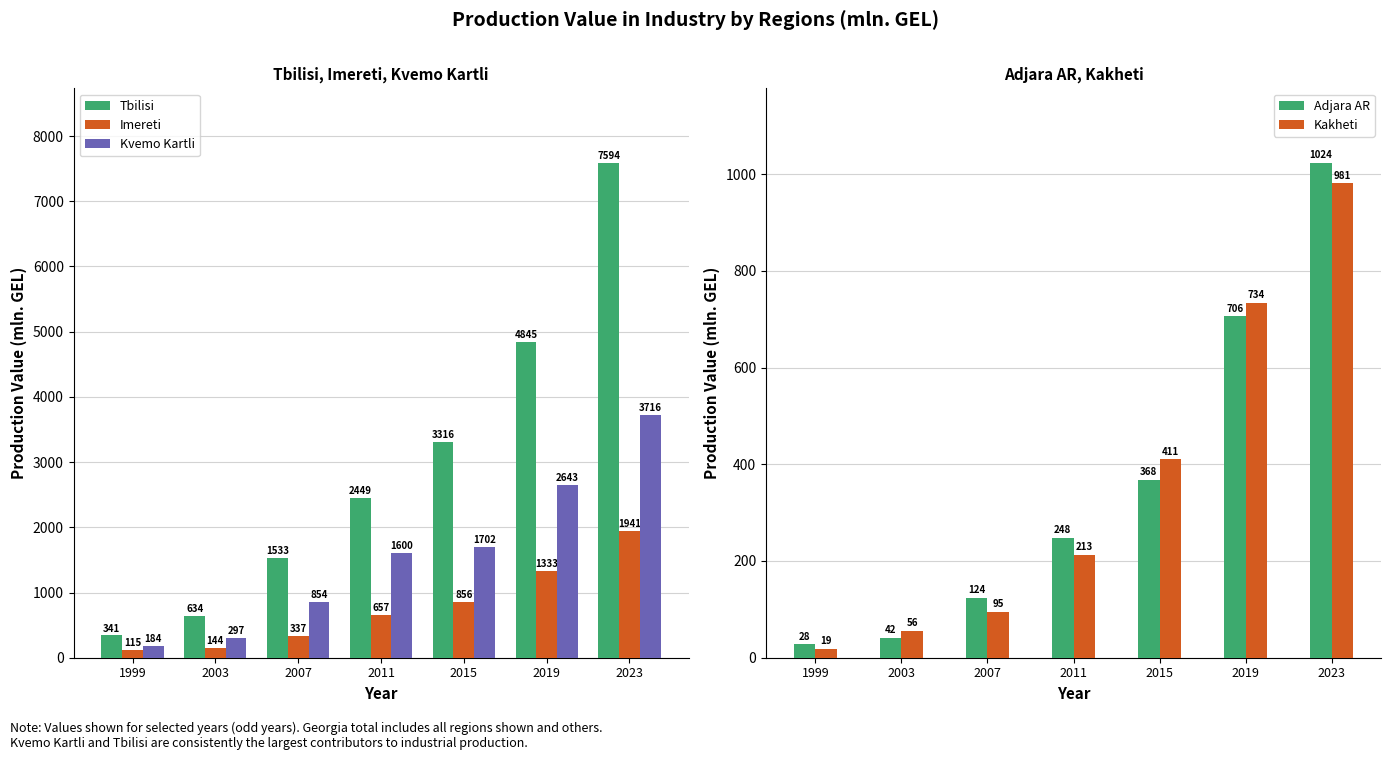

True or false: Imereti has a value of 1940.9 at 2023.

True